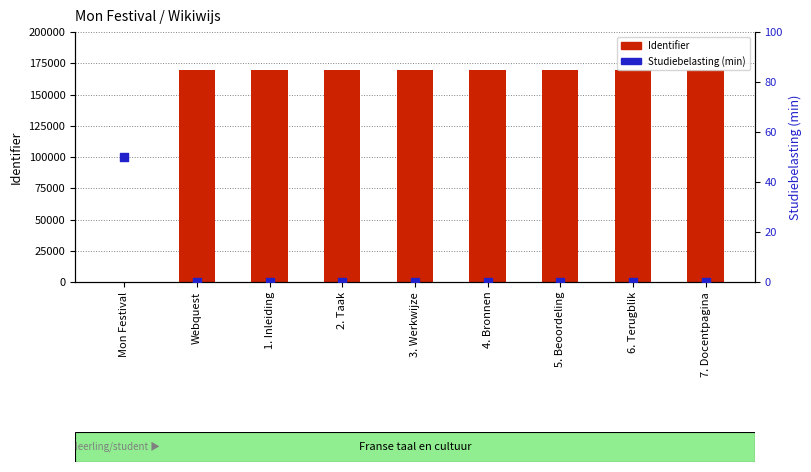

What are all the series names shown in the legend?

Identifier, Studiebelasting (min)